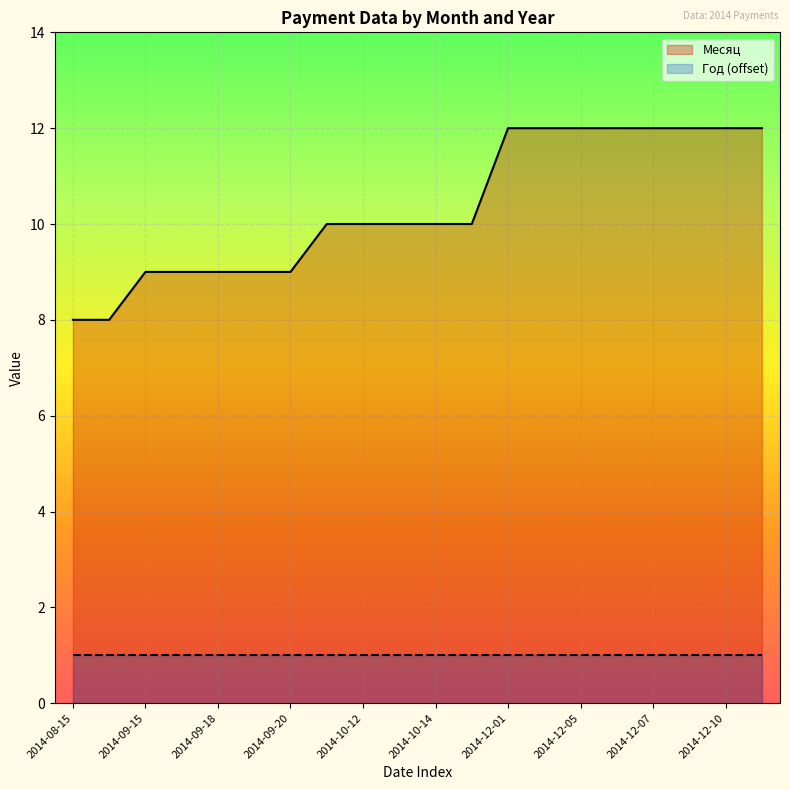

How many values are between 9 and 12?

18